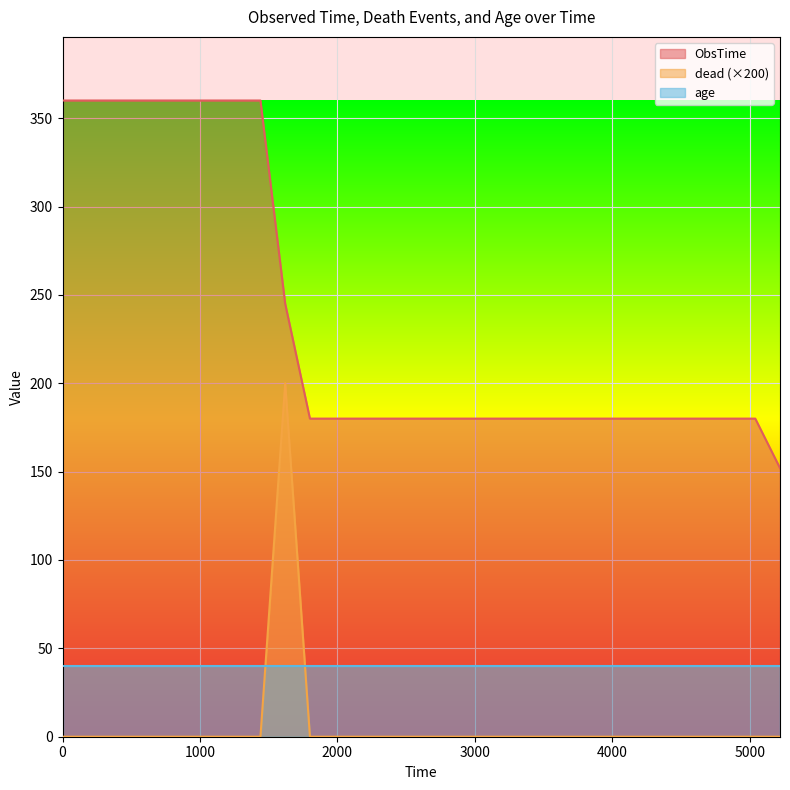

List the series in order of their peak value, lowest first.

age, dead (×200), ObsTime